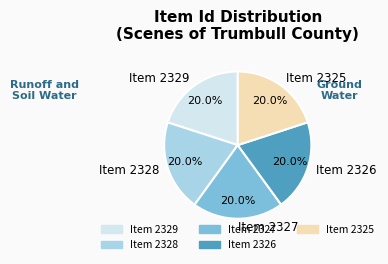

How many slices are in this pie chart?

5